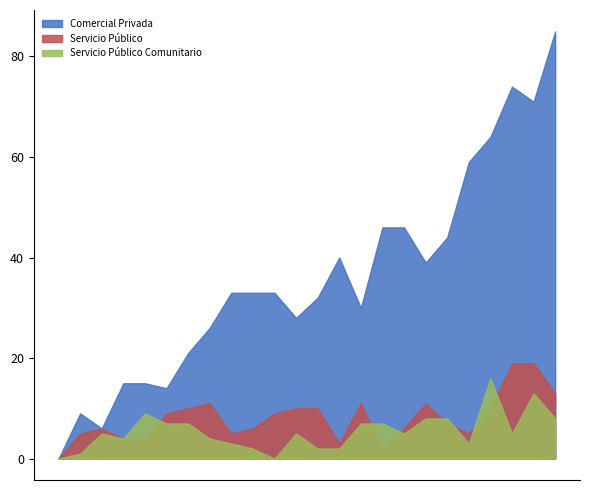

How many values in the Servicio Público series exceed 9?

10